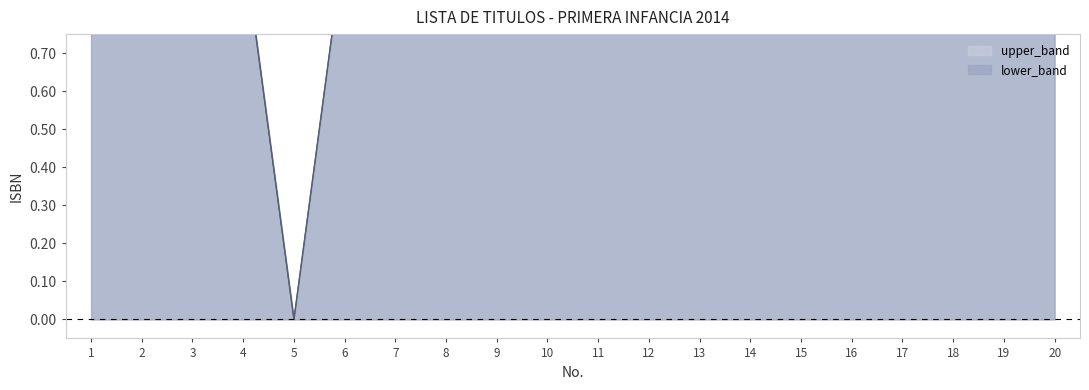

List the series in order of their peak value, lowest first.

lower_band, upper_band